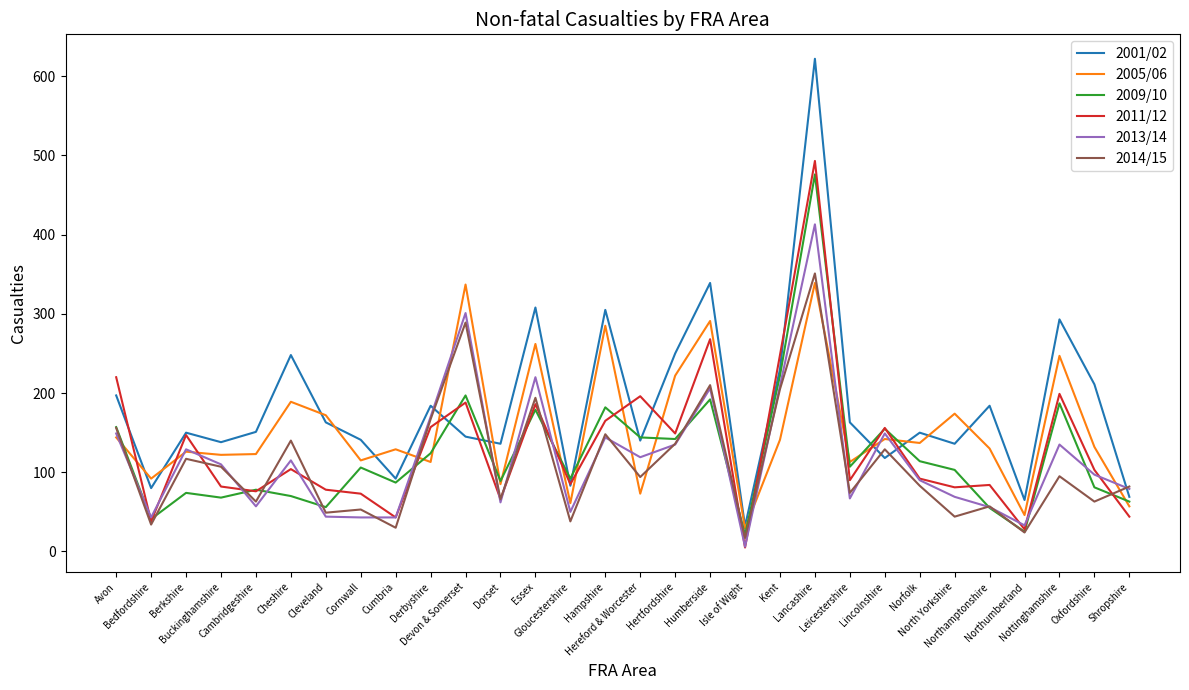

What is the sum of the 2001/02 values at Cleveland and Humberside?

502